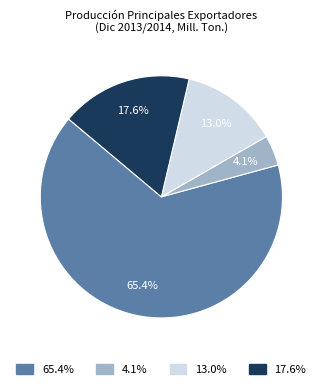

How many segments does this pie chart have?

4